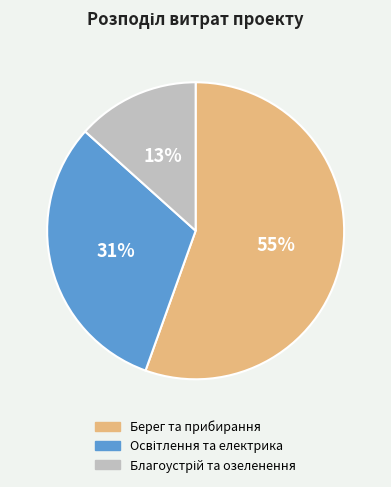

Does any single category account for the majority?

Yes